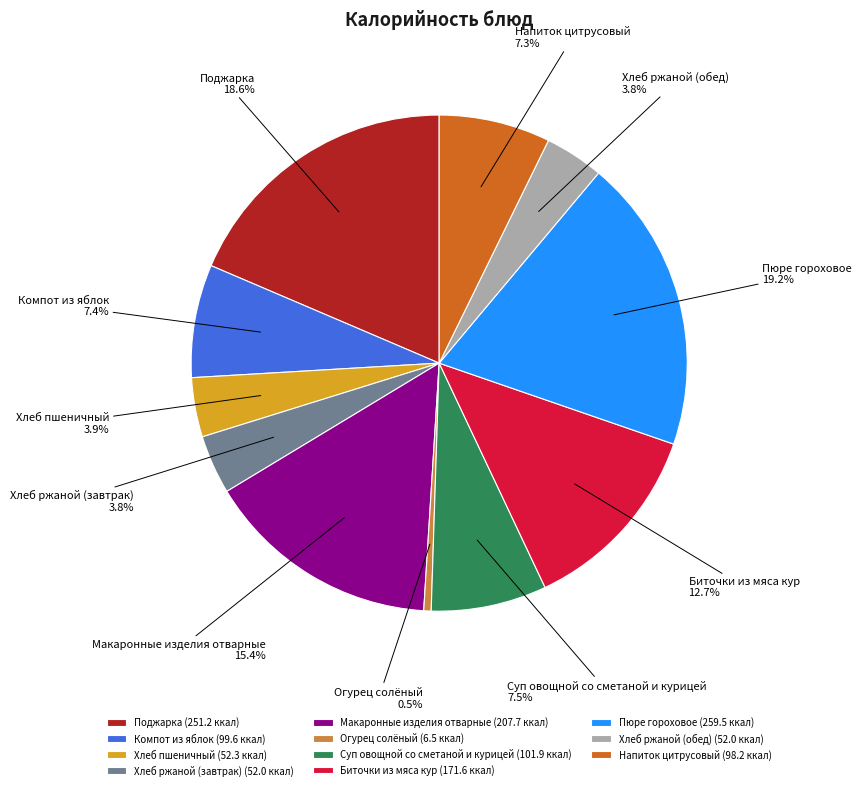

Which category has the biggest portion of the pie?

Пюре гороховое